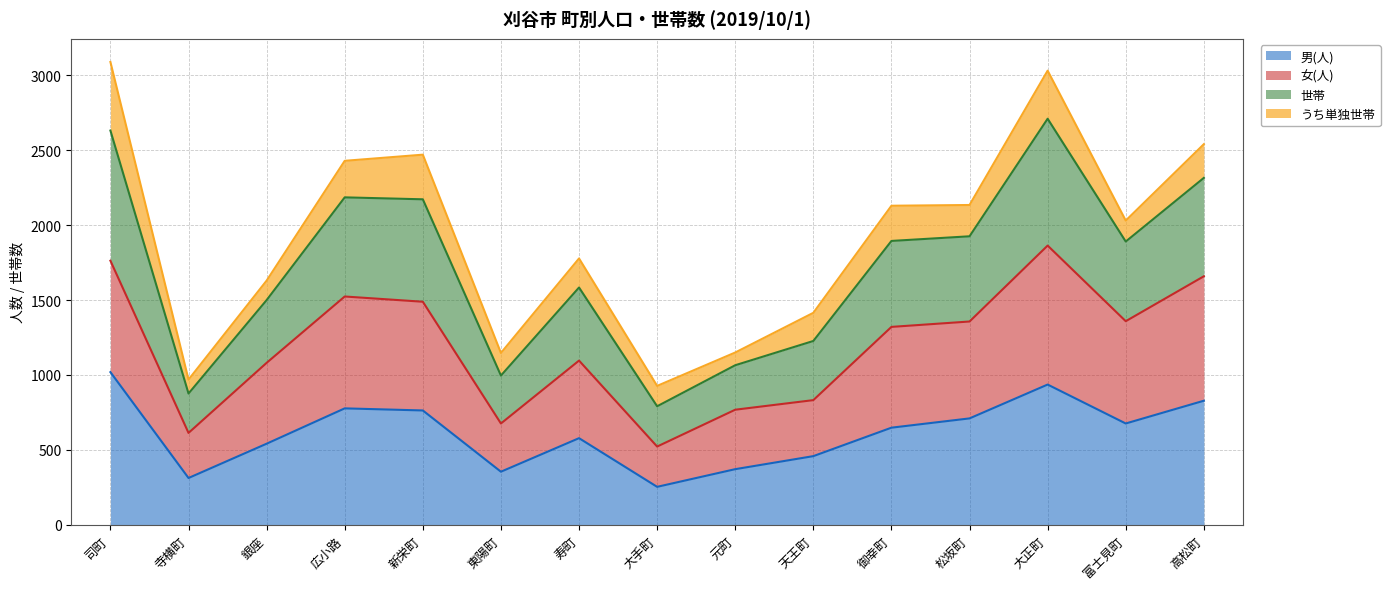

What is the total value across all series at 富士見町?

2031